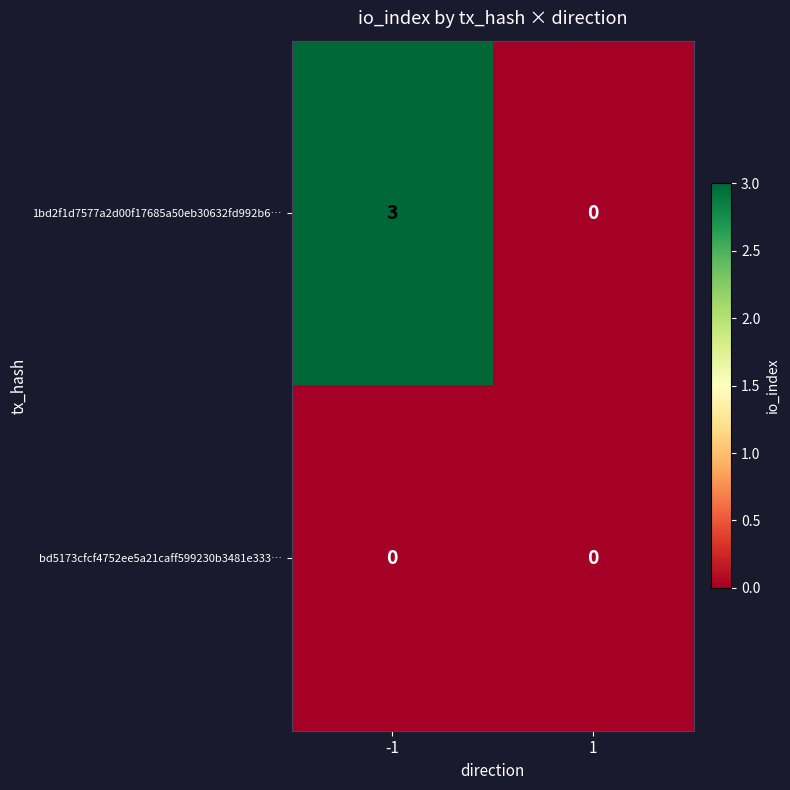

What is the sum of all 1bd2f1d7577a2d00f17685a50eb30632fd992b6… values?

3